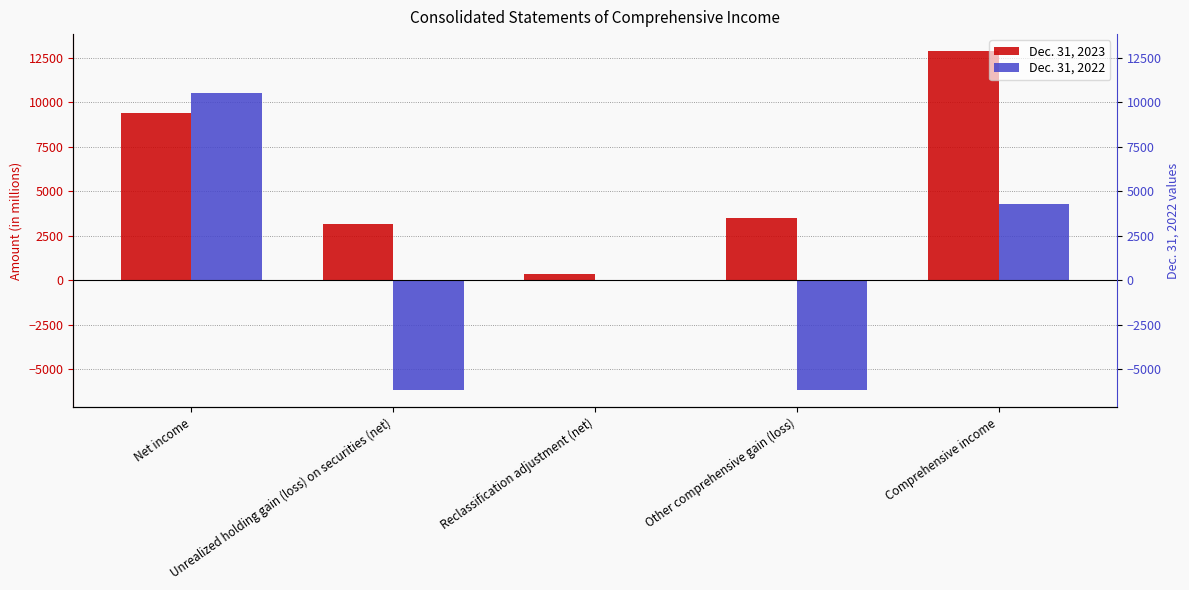

At how many categories does at least one series exceed -5722?

5